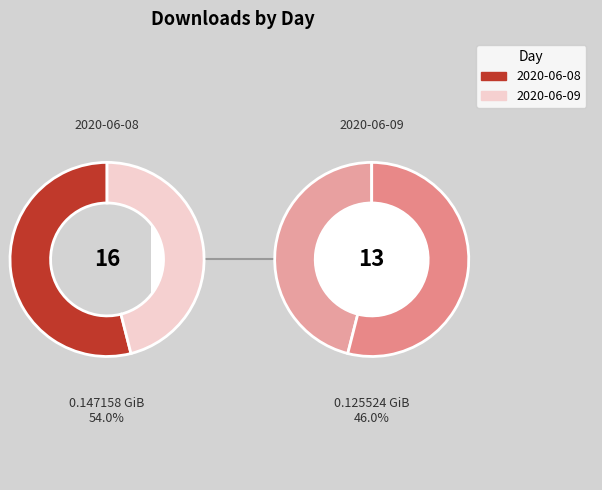

Is there a majority slice in this chart?

Yes